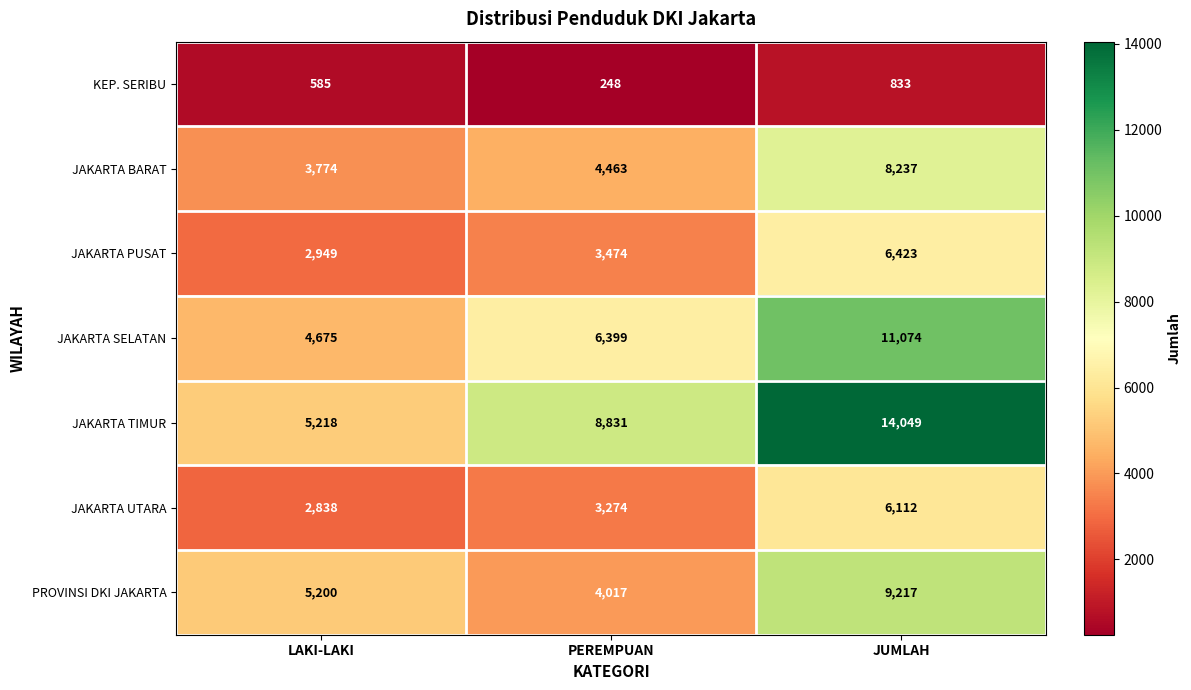

What value does the PROVINSI DKI JAKARTA series have at PEREMPUAN?

4017